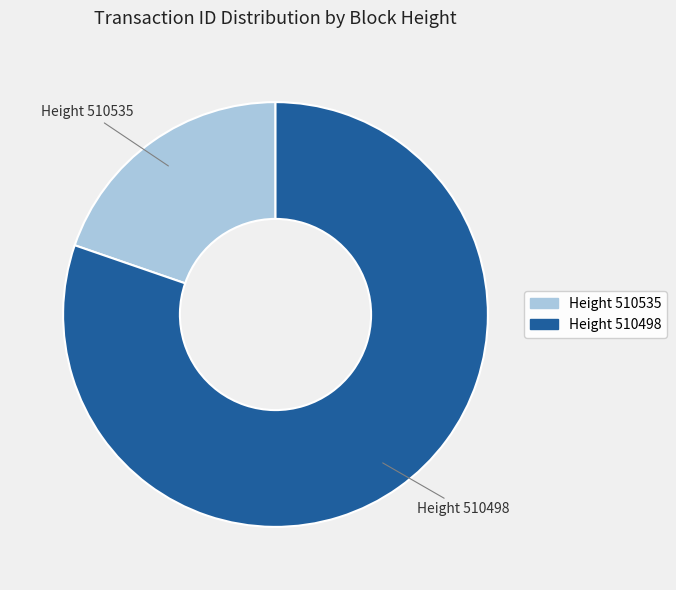

Is there a majority slice in this chart?

Yes